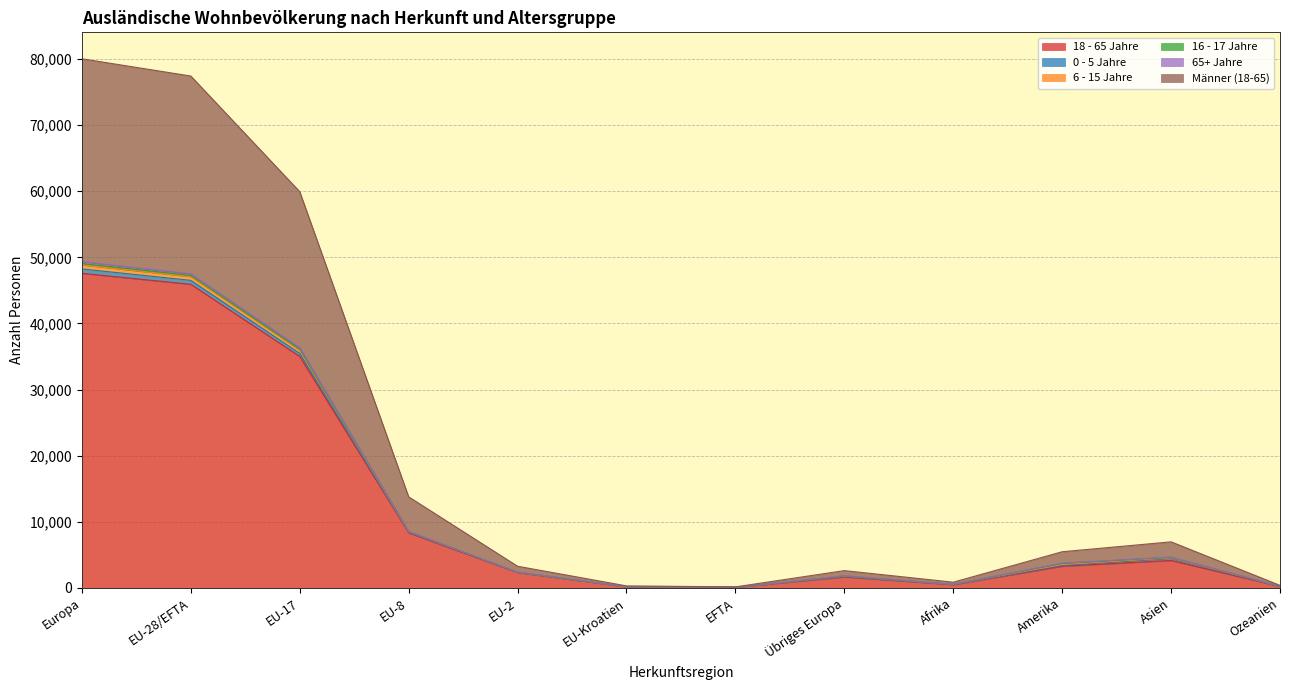

What is the value of the 18 - 65 Jahre point at the 5th from the left?

2322